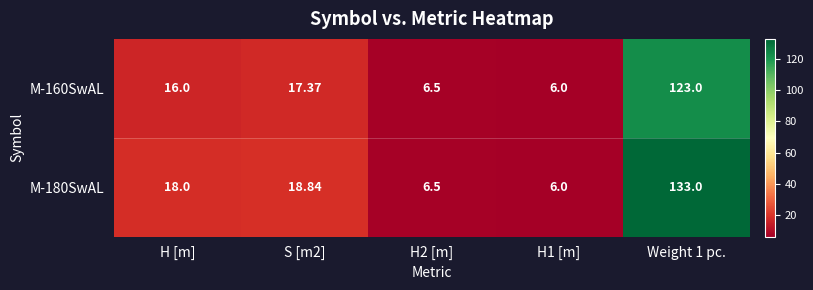

Reading left to right, extract all data points from this chart.

M-160SwAL: H [m]=16.0	S [m2]=17.4	H2 [m]=6.5	H1 [m]=6.0	Weight 1 pc.=123.0
M-180SwAL: H [m]=18.0	S [m2]=18.8	H2 [m]=6.5	H1 [m]=6.0	Weight 1 pc.=133.0